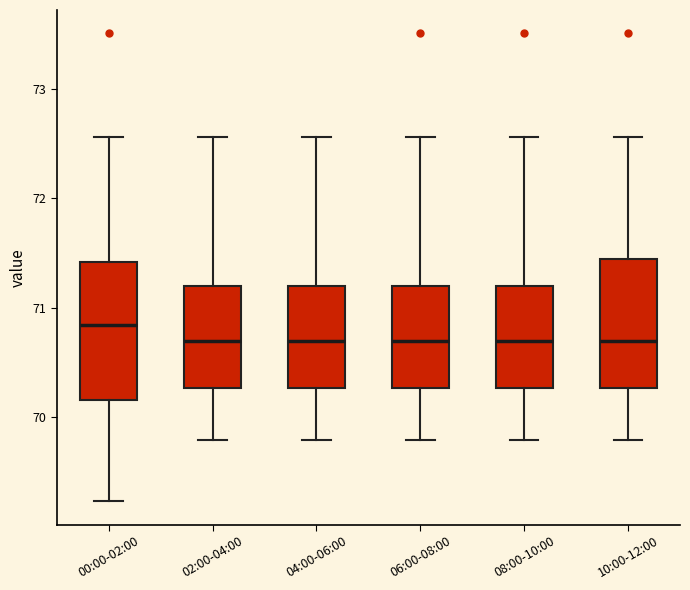

Where is the upper edge of the box for 02:00-04:00 on the y-axis? The values are not printed on the chart, so give them approximately, as read against the axis.

71.2